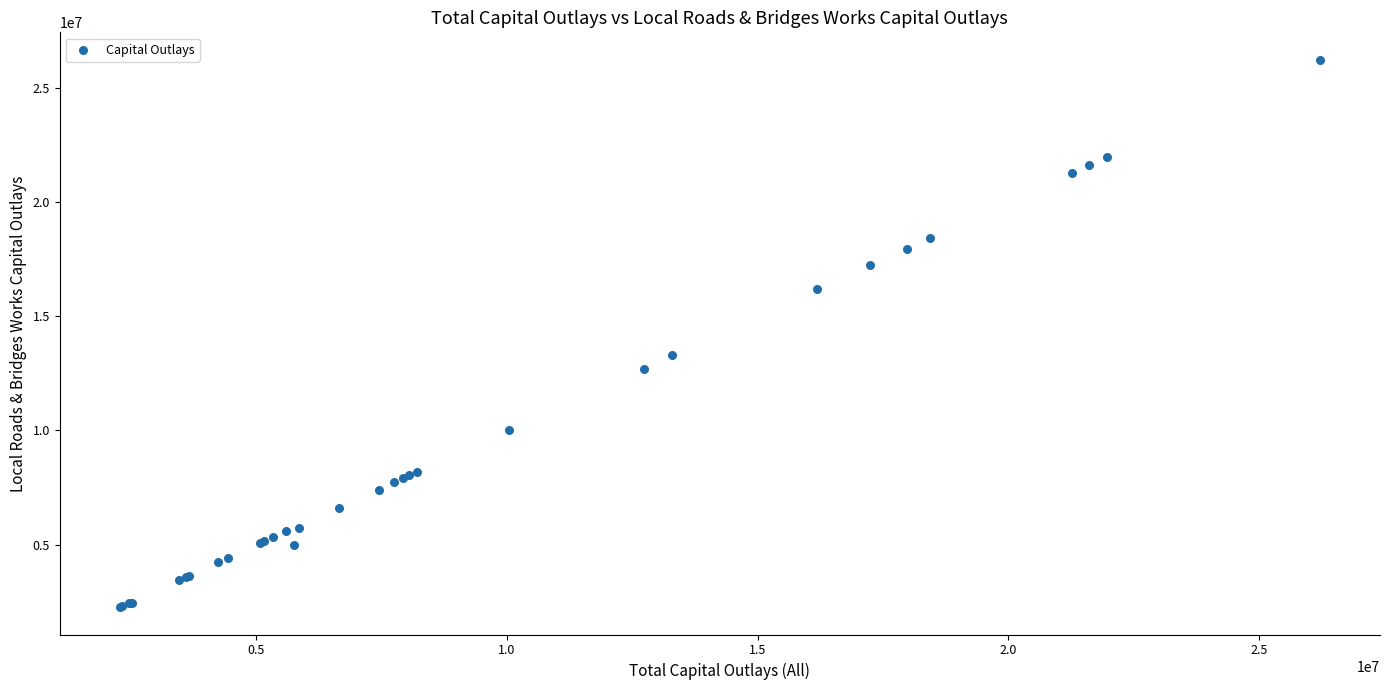

What Y value in the scatter plot is closest to 14245884?

13292562.2